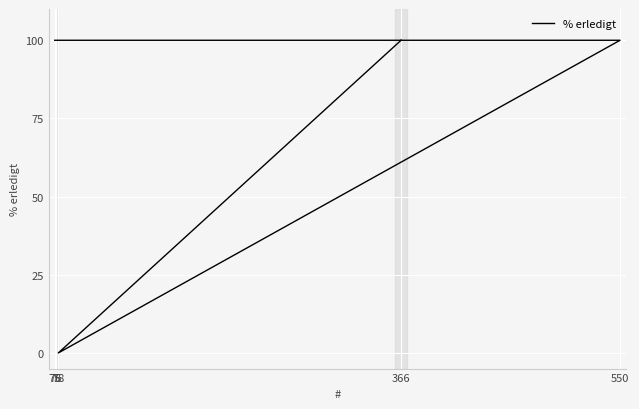

How many values are below 100?

1